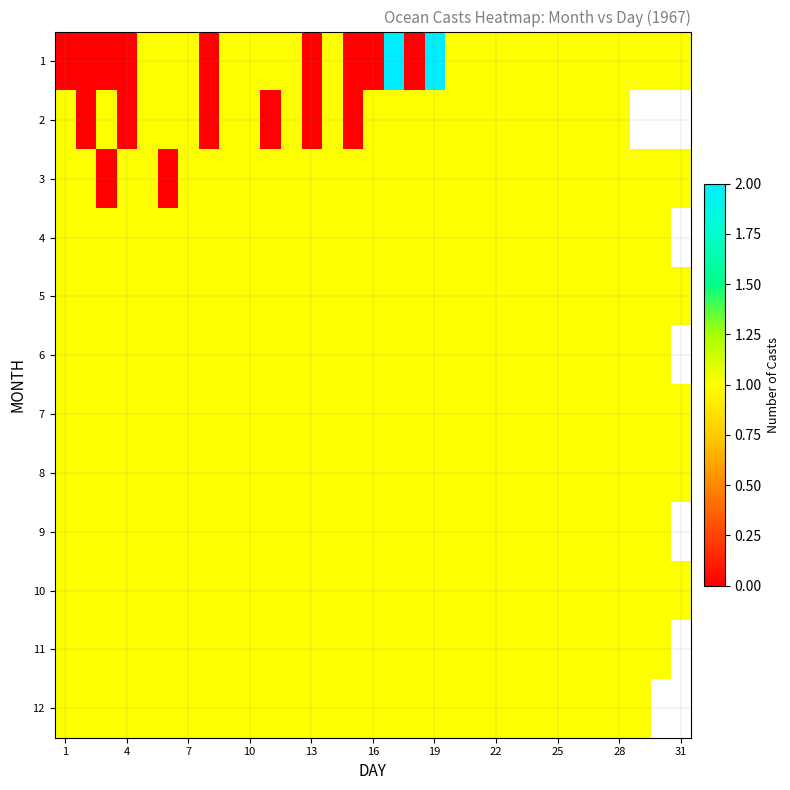

The 8 series shows 1.0 at 1. True or false?

True